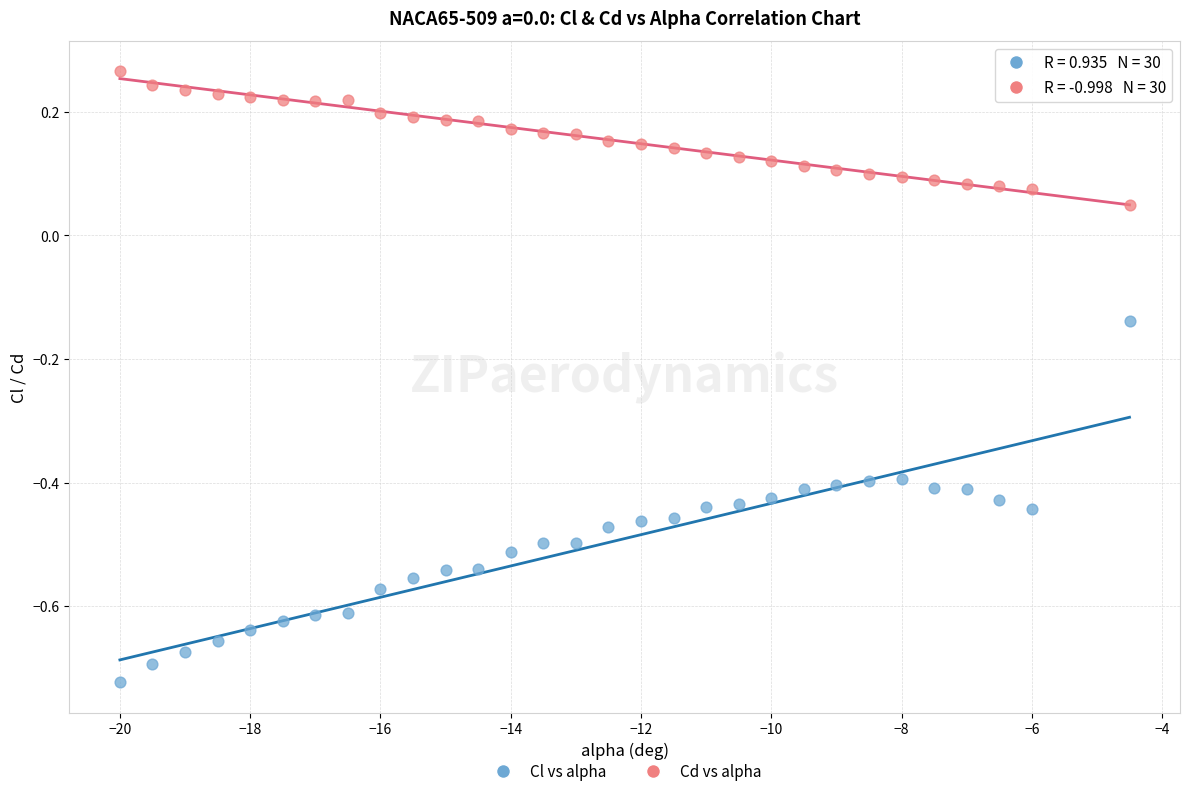

Which series reaches the maximum Y coordinate?

Cd vs alpha